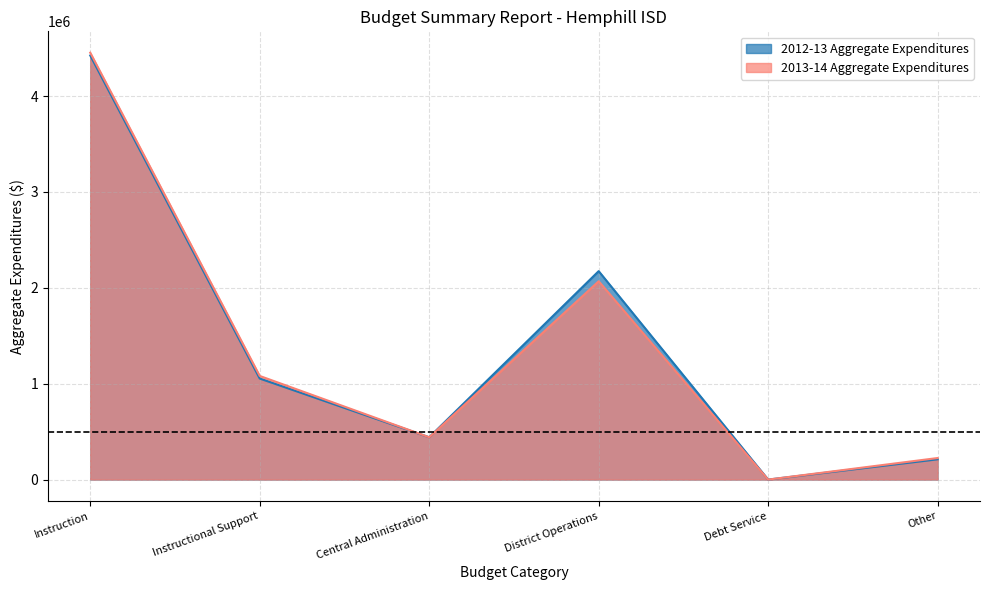

What is the value of the 2012-13 Aggregate Expenditures point at the 6th from the left?

211445